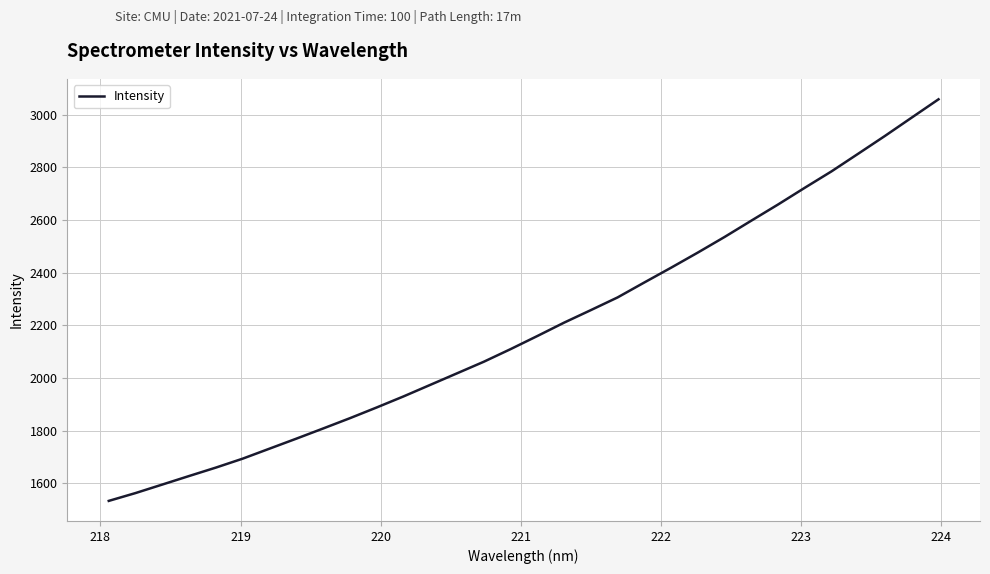

What is the maximum value shown in the chart?

3057.7